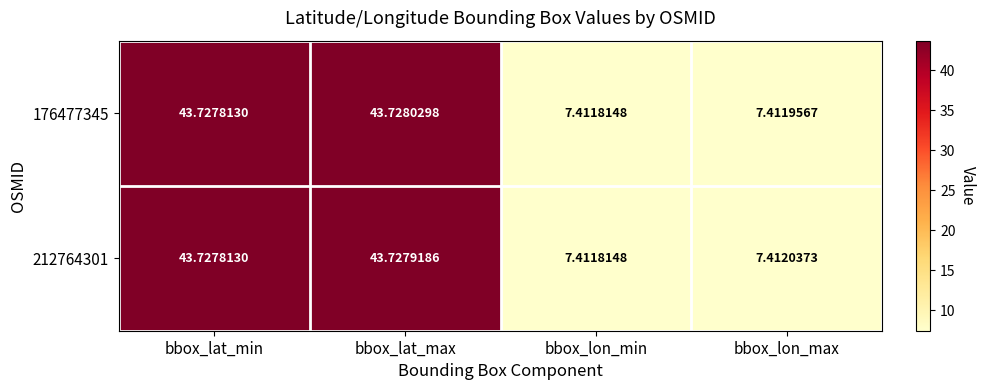

Which category has the lowest value across all series?

bbox_lon_min